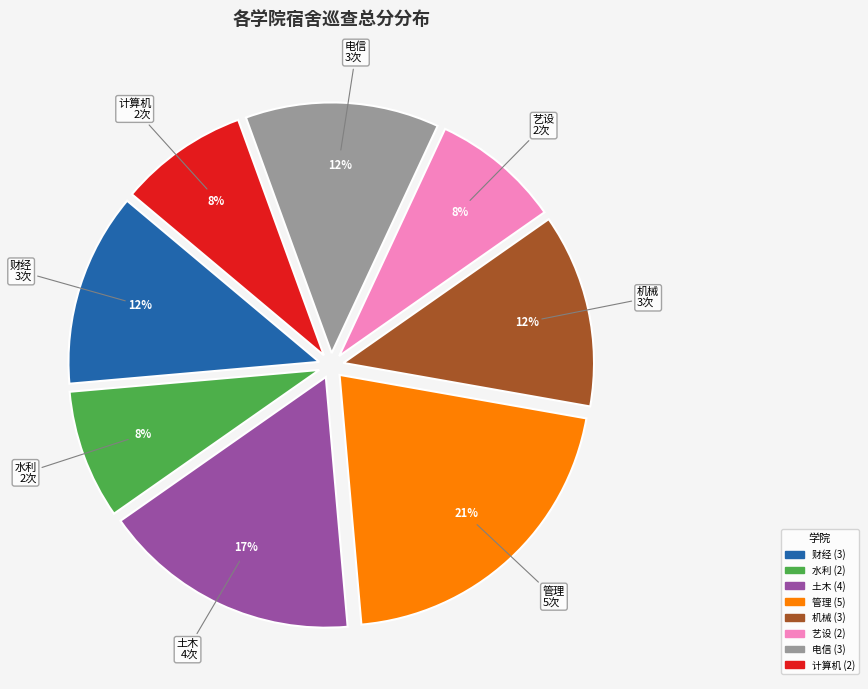

Is there any slice that represents more than half of the pie?

No